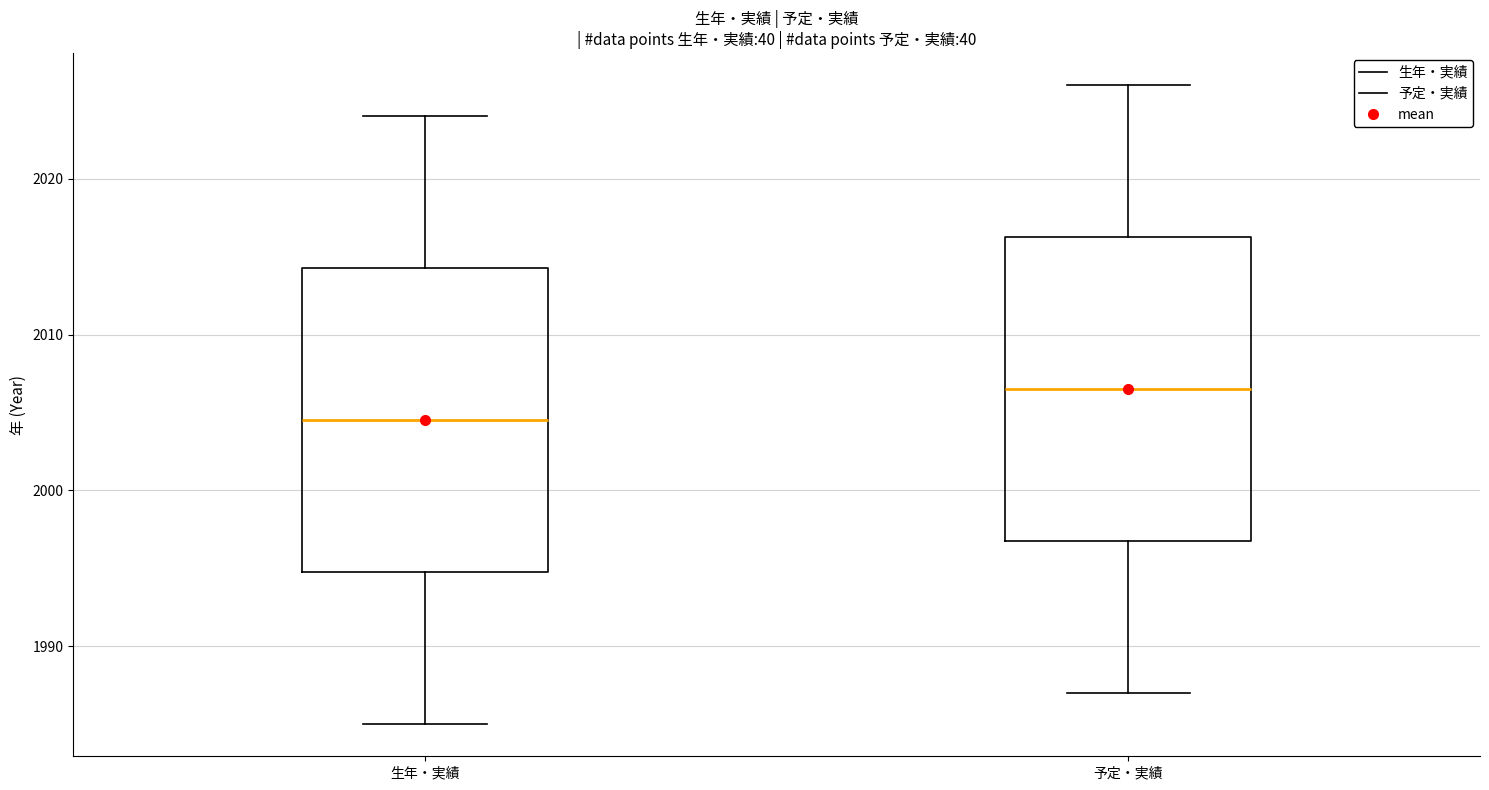

Reading left to right, read every box against the y-axis: the position of its median line, the range the box covers, and the ends of its whiskers. The values are not printed on the chart, so give them approximately, as read against the axis.

生年・実績: median 2005, box 1995 to 2014, whiskers 1985 to 2024
予定・実績: median 2007, box 1997 to 2016, whiskers 1987 to 2026